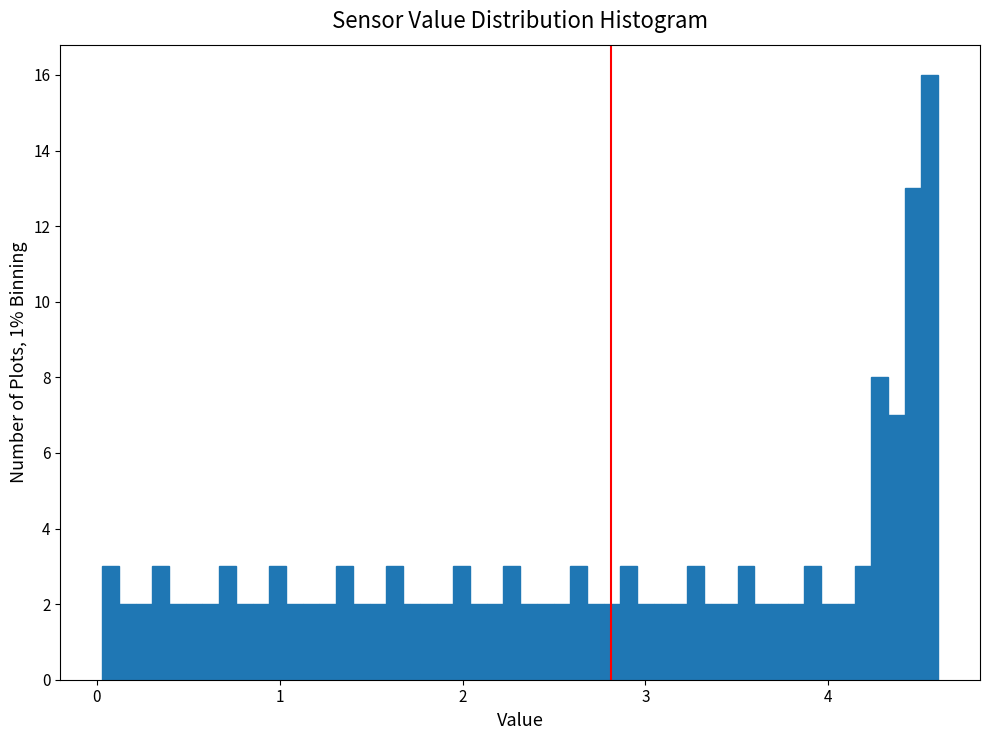

Read against the x-axis, roughly where is the centre of the tallest bar?

4.6